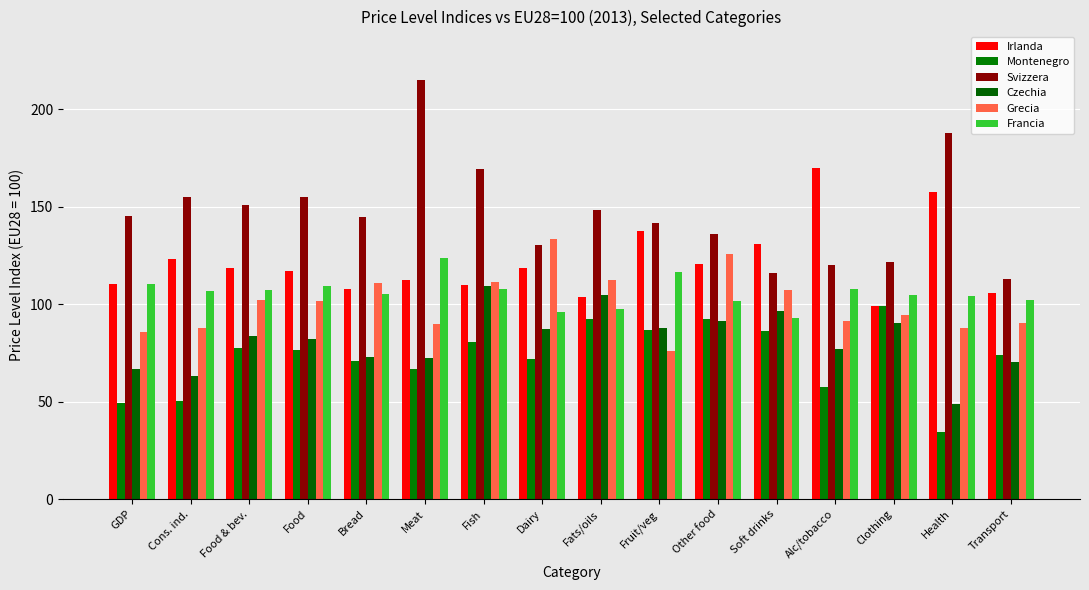

What is the total value across all series at Fats/oils?

659.7